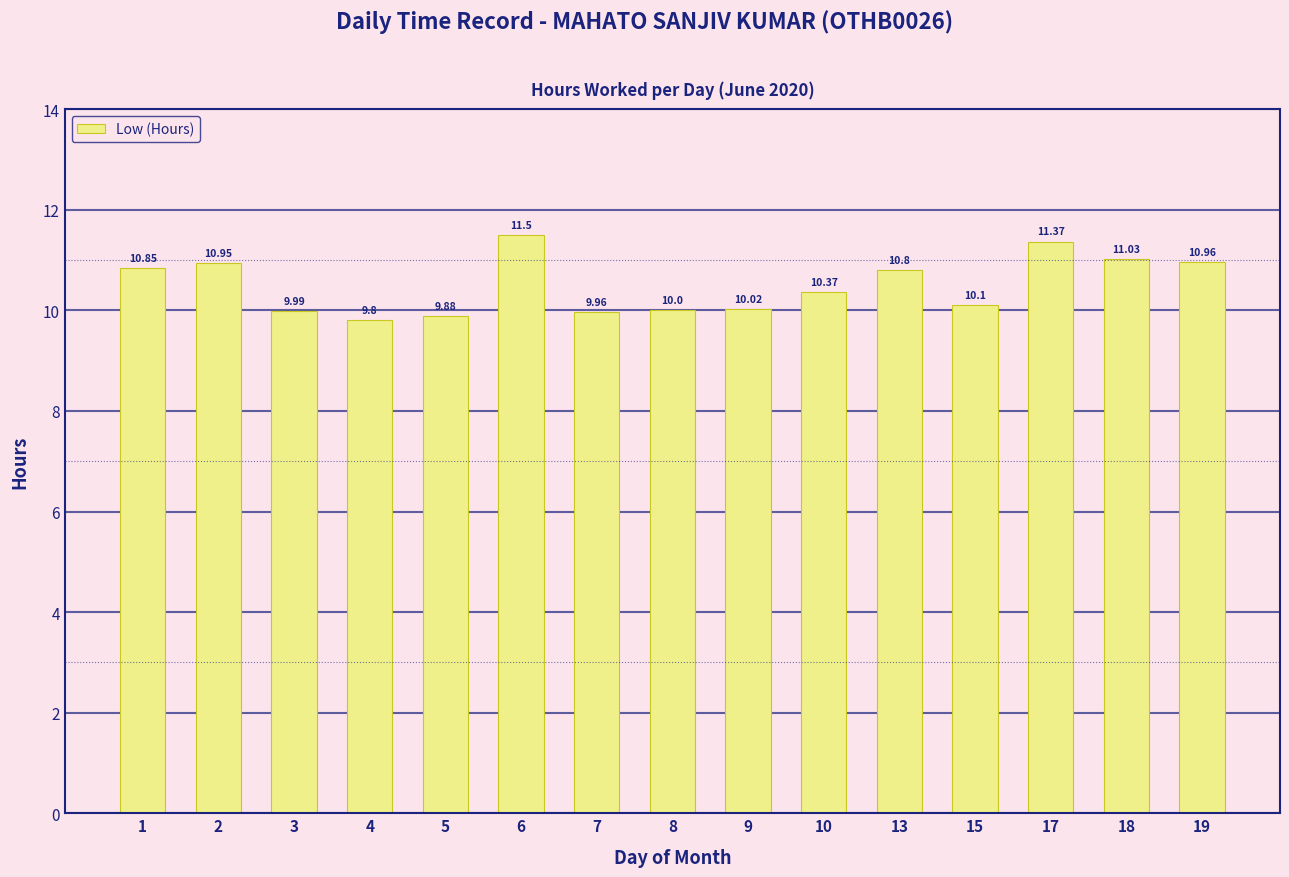

List the labels in order of value, largest first.

6, 17, 18, 19, 2, 1, 13, 10, 15, 9, 8, 3, 7, 5, 4